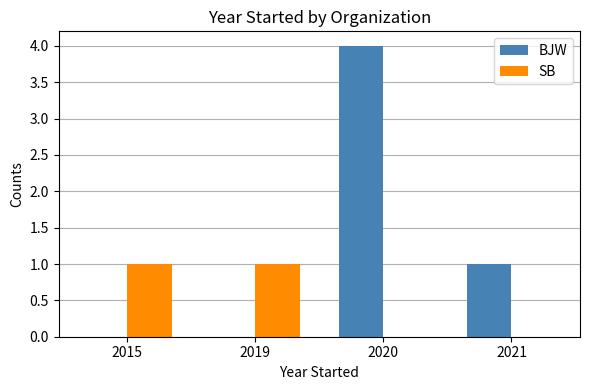

How many data points does each series have?

4